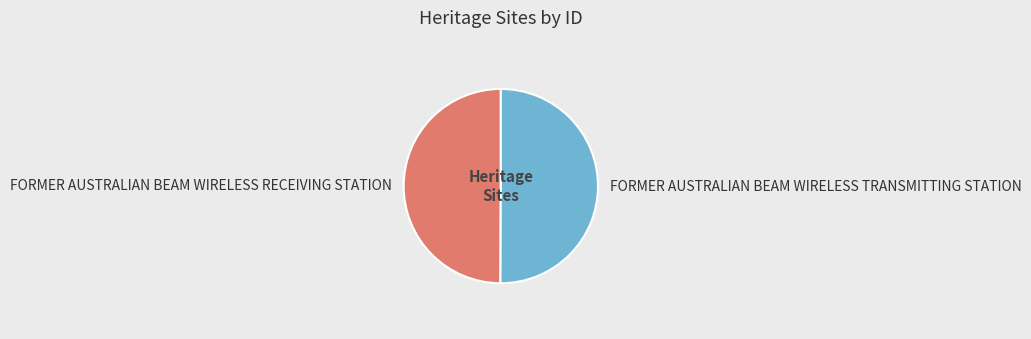

What is the ratio of the value at FORMER AUSTRALIAN BEAM WIRELESS RECEIVING STATION to the value at FORMER AUSTRALIAN BEAM WIRELESS TRANSMITTING STATION?

1.0